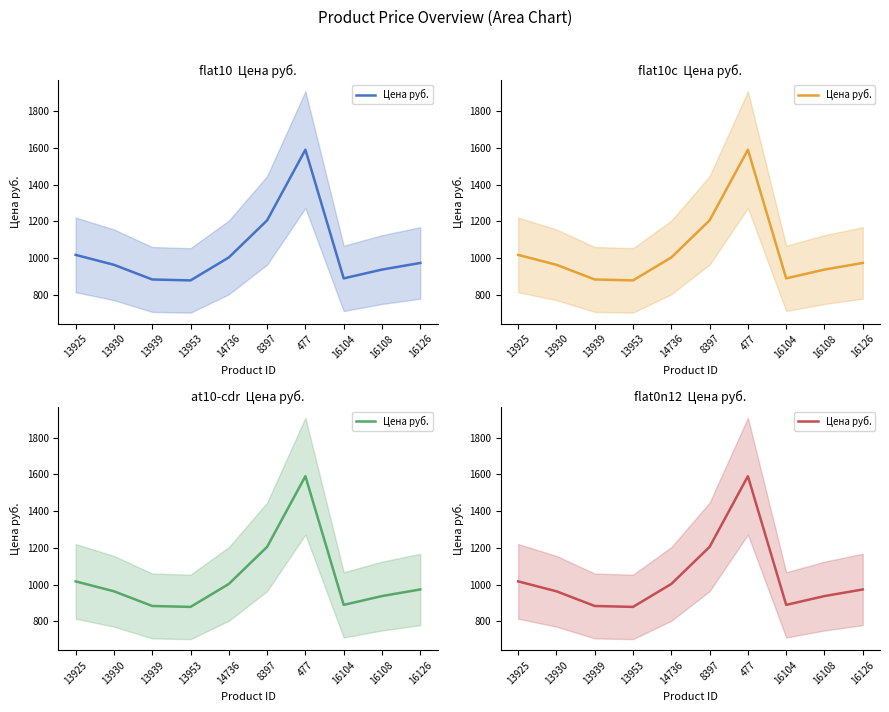

What is the average value?

1033.8